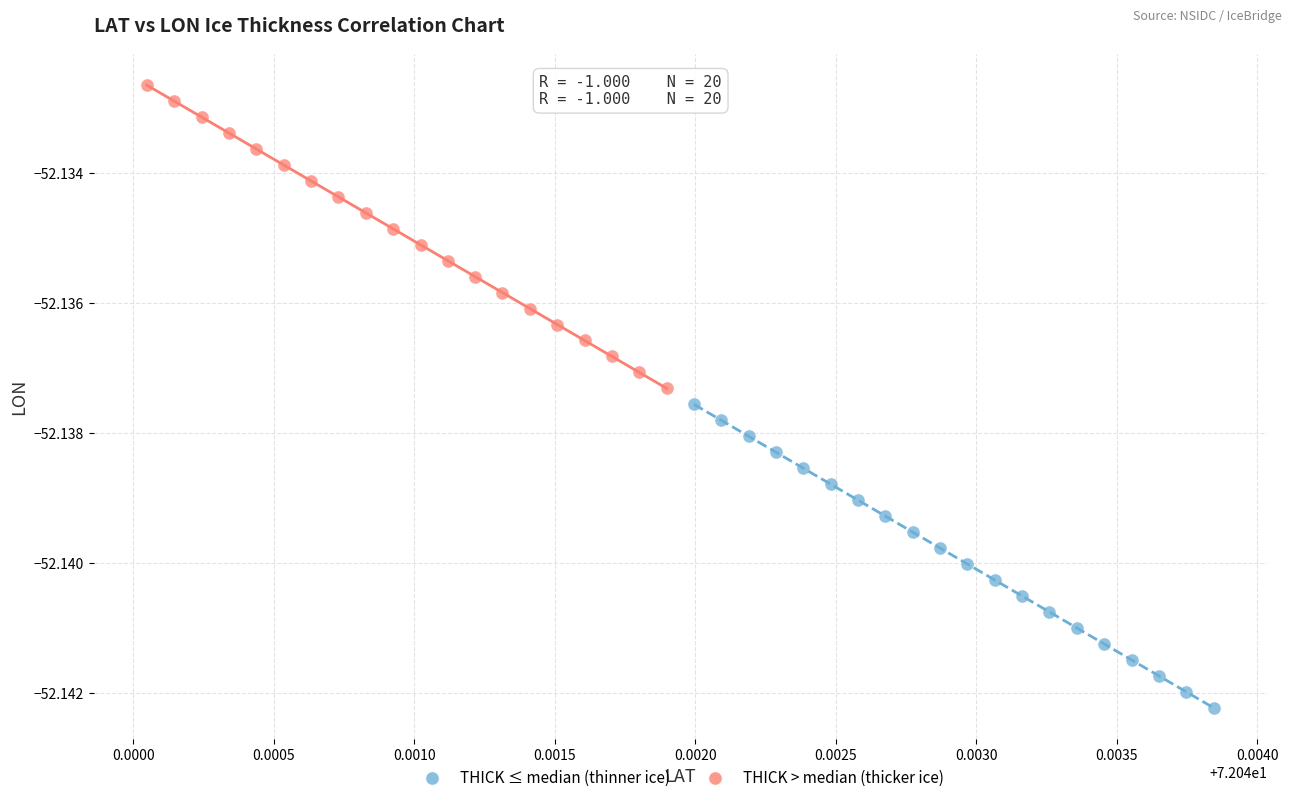

Which series reaches the minimum Y coordinate?

THICK ≤ median (thinner ice)